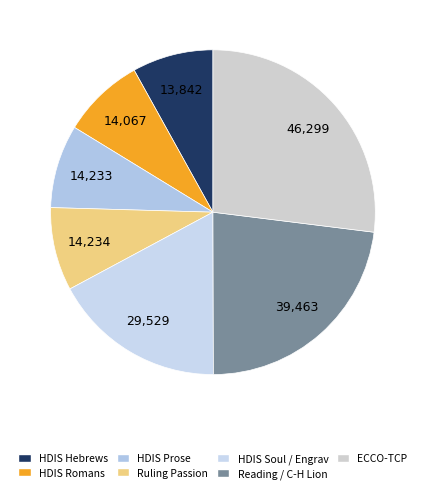

How many segments does this pie chart have?

7